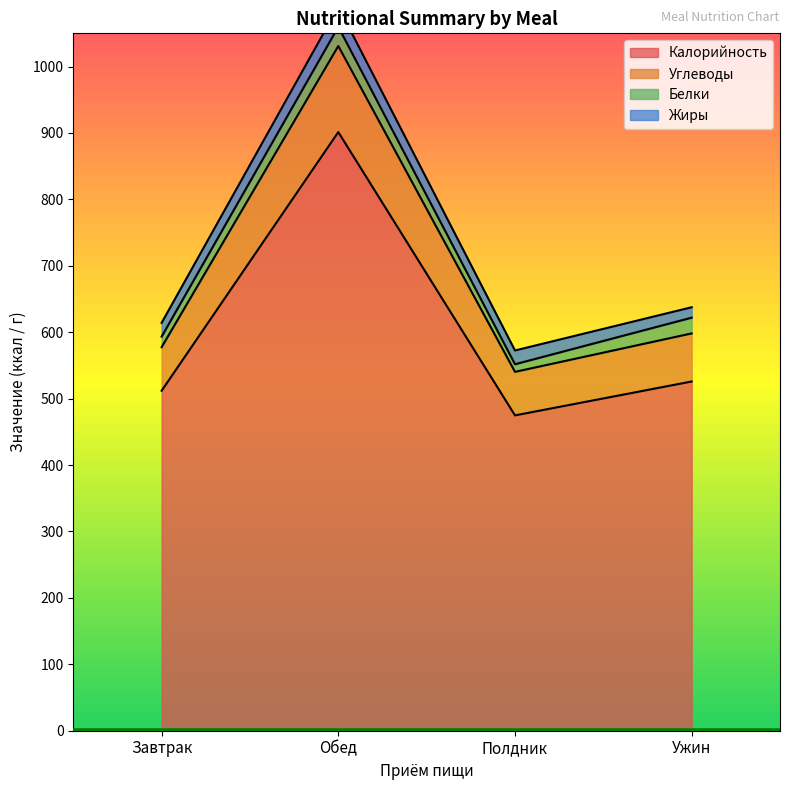

Is the value of Углеводы at Полдник greater than the value of Калорийность at Обед?

No